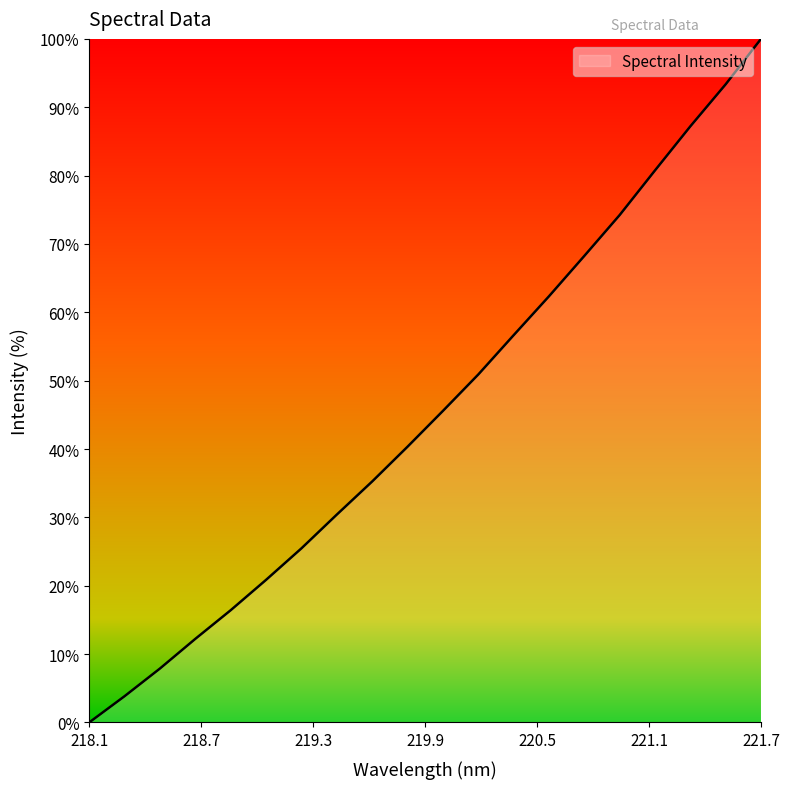

Reading left to right, list all the values displayed in this chart.

0.0	3.8	7.9	12.2	16.4	20.9	25.5	30.4	35.3	40.3	45.6	50.9	56.6	62.3	68.2	74.2	80.8	87.2	93.4	100.0